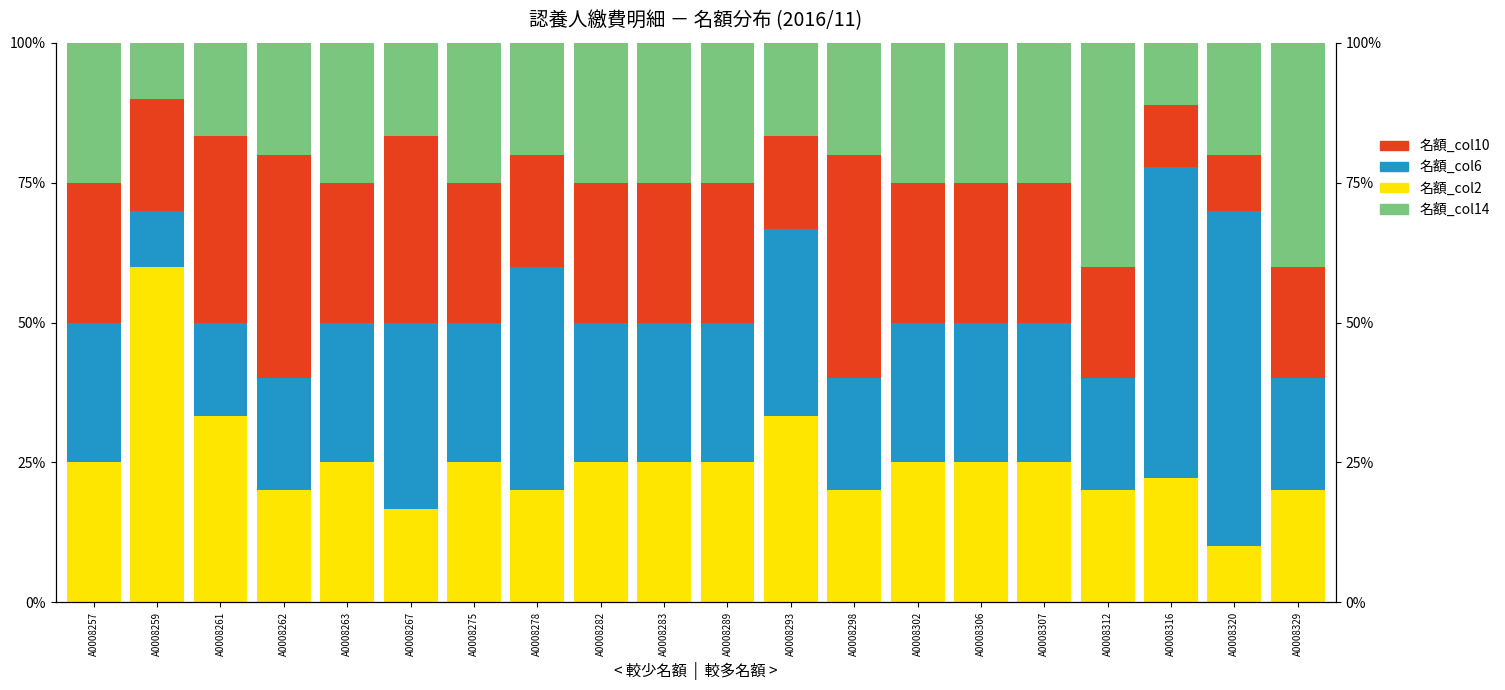

What is the sum of all 名額_col6 values?

553.9